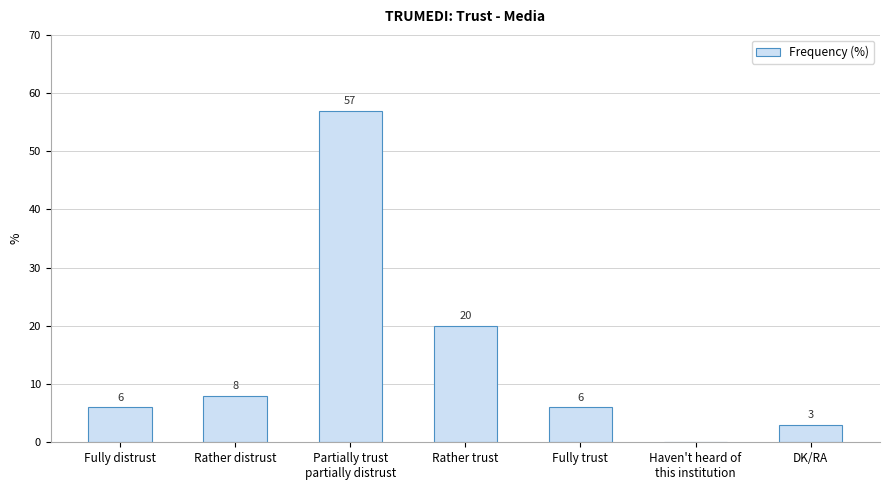

What is the sum of the values at Rather distrust and Fully trust?

14